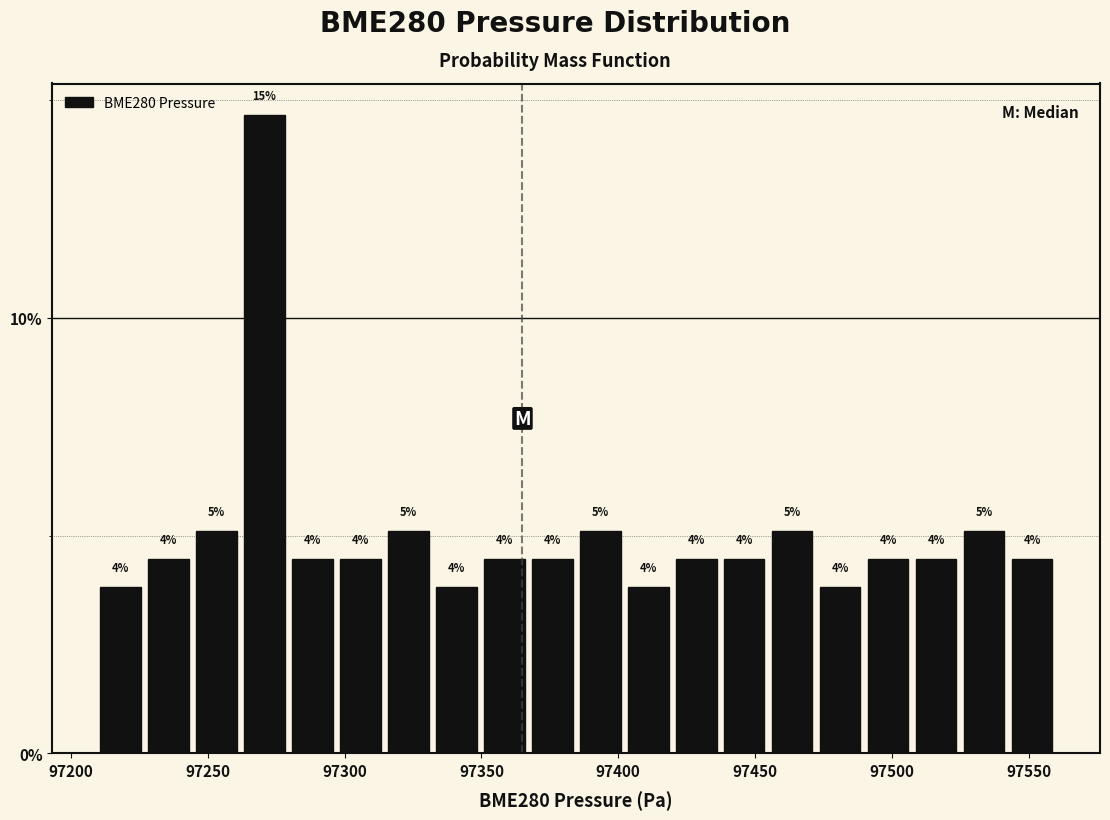

Around what value on the x-axis is the tallest bar? Give the approximate position of its centre, as read against the axis.

97270